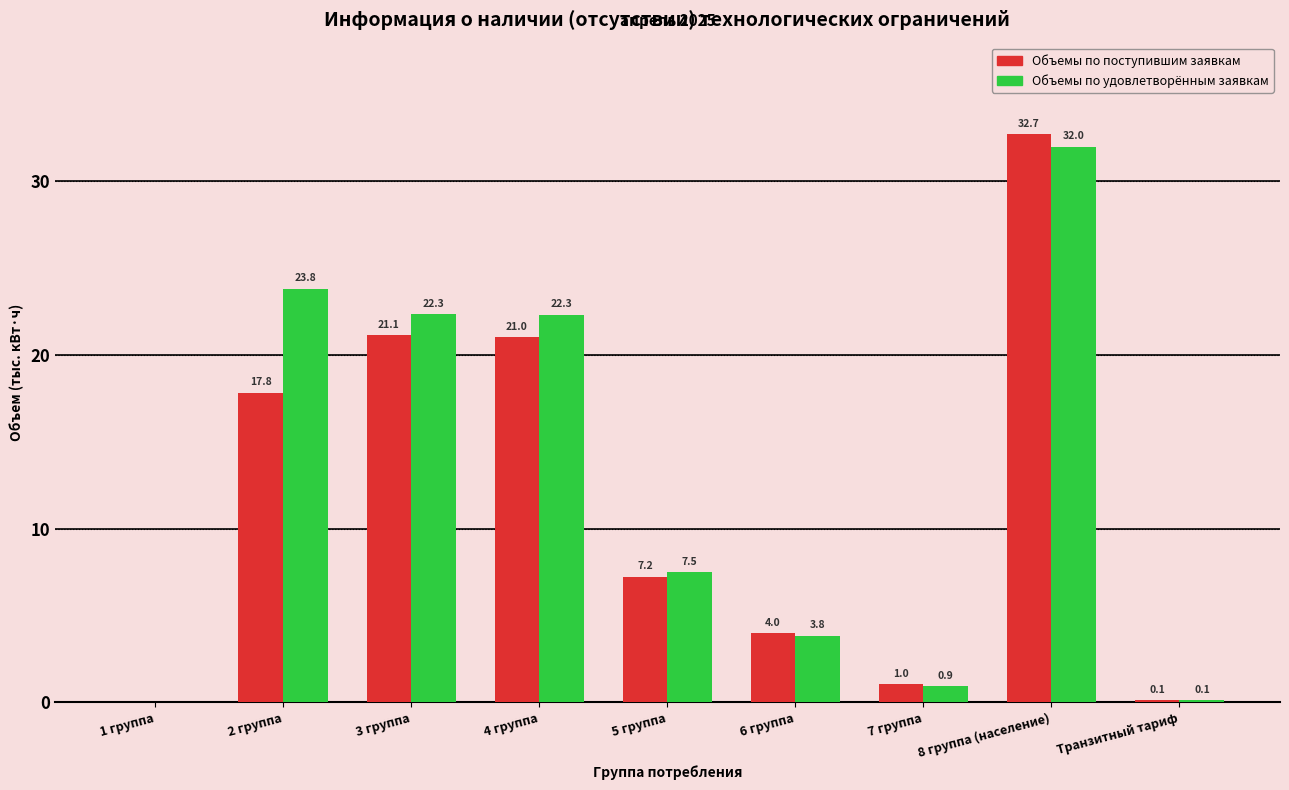

Reading left to right, list all the values displayed in this chart.

Объемы по поступившим заявкам: 1 группа=0.0	2 группа=17.8	3 группа=21.1	4 группа=21.0	5 группа=7.2	6 группа=4.0	7 группа=1.0	8 группа (население)=32.7	Транзитный тариф=0.1
Объемы по удовлетворённым заявкам: 1 группа=0.0	2 группа=23.8	3 группа=22.3	4 группа=22.3	5 группа=7.5	6 группа=3.8	7 группа=0.9	8 группа (население)=32.0	Транзитный тариф=0.1